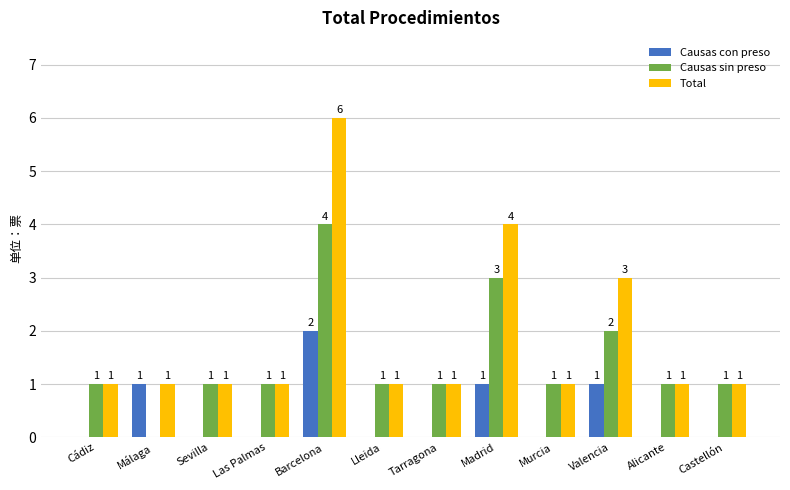

How many groups of bars are there?

12